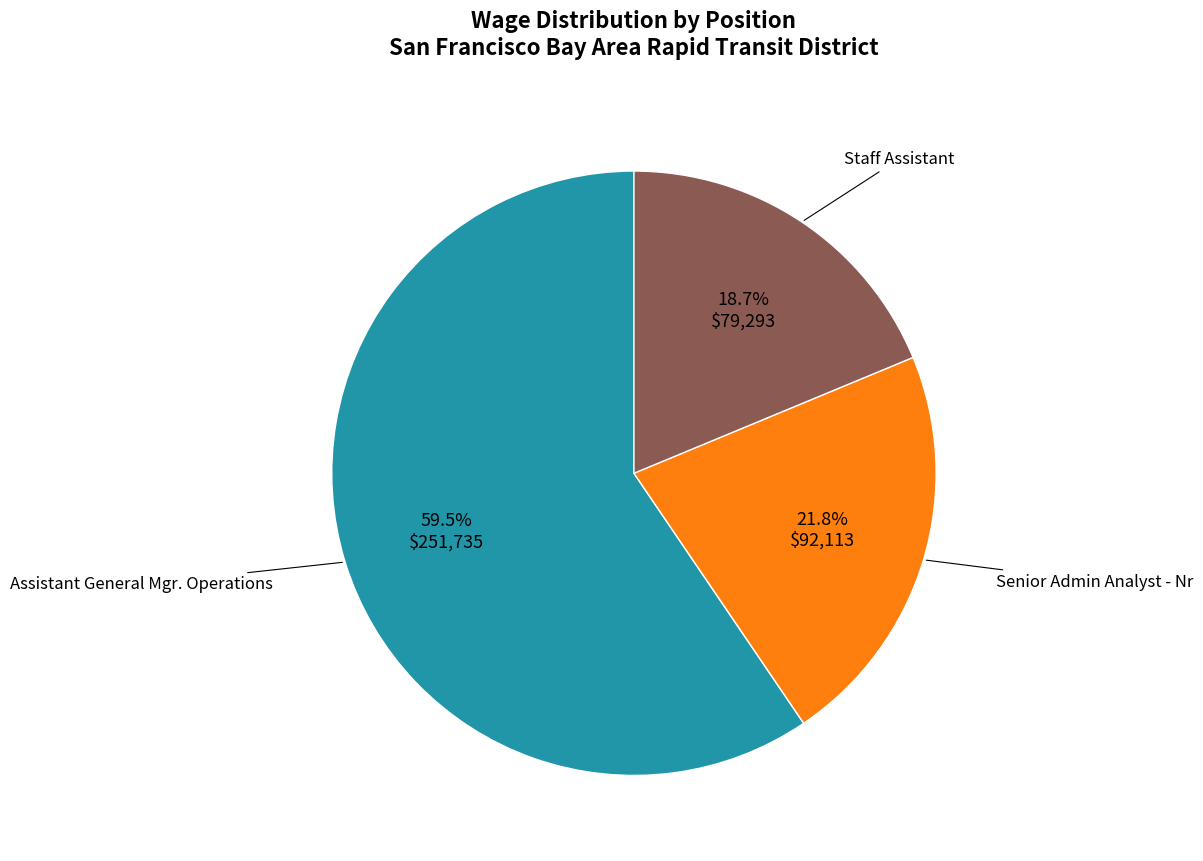

How many segments does this pie chart have?

3